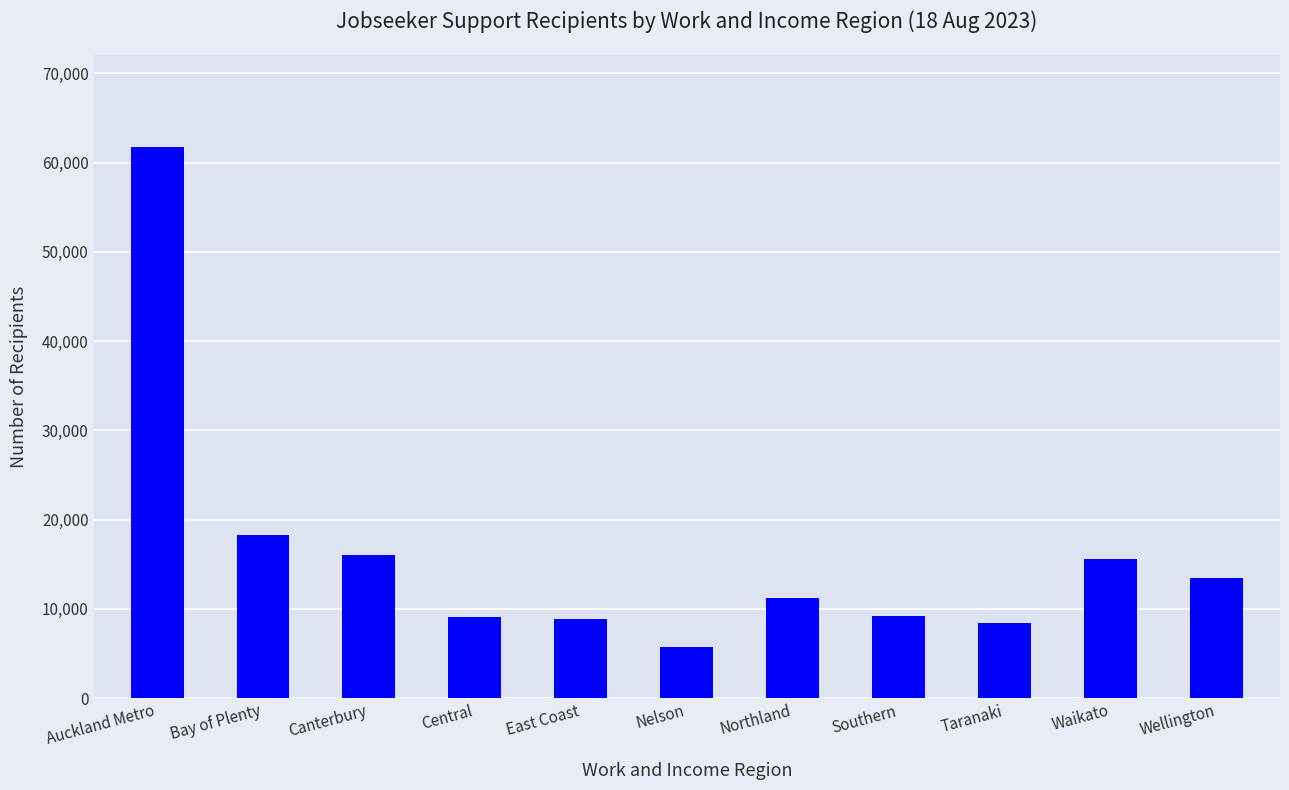

Does the chart contain stacked bars?

No